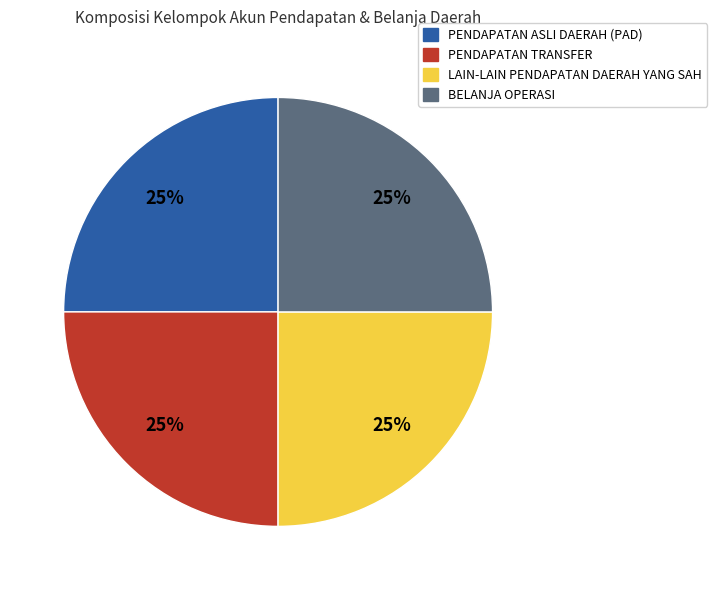

To the nearest percent, what is the average slice percentage?

25%